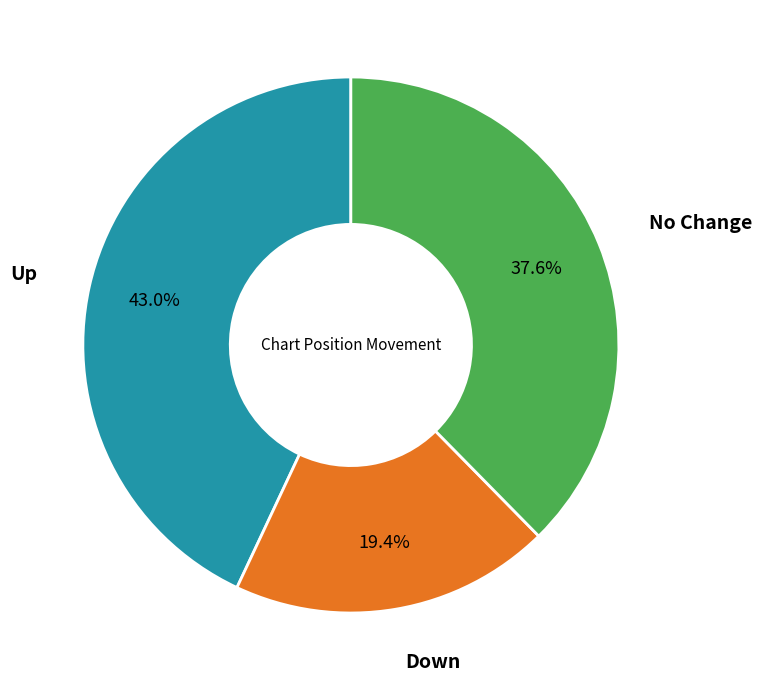

Does any single category account for the majority?

No